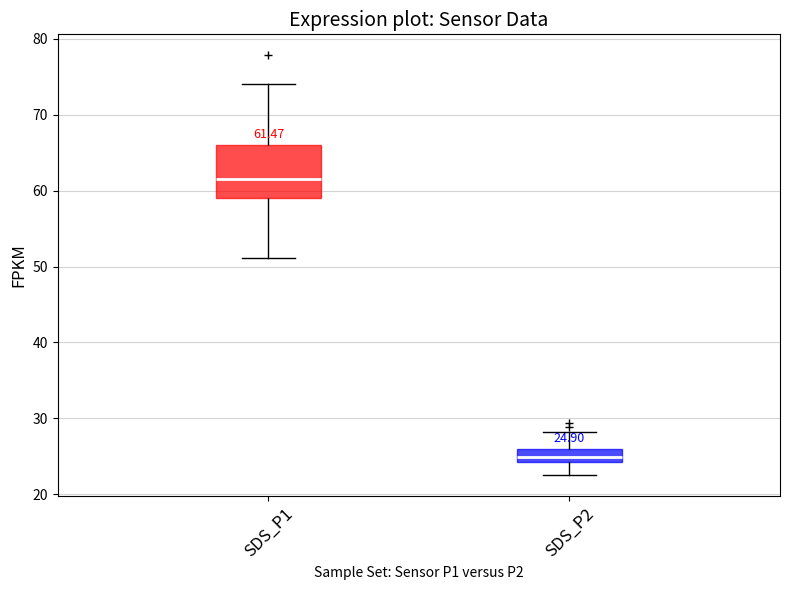

Which box is the tallest, from its lower edge to its upper edge?

SDS_P1